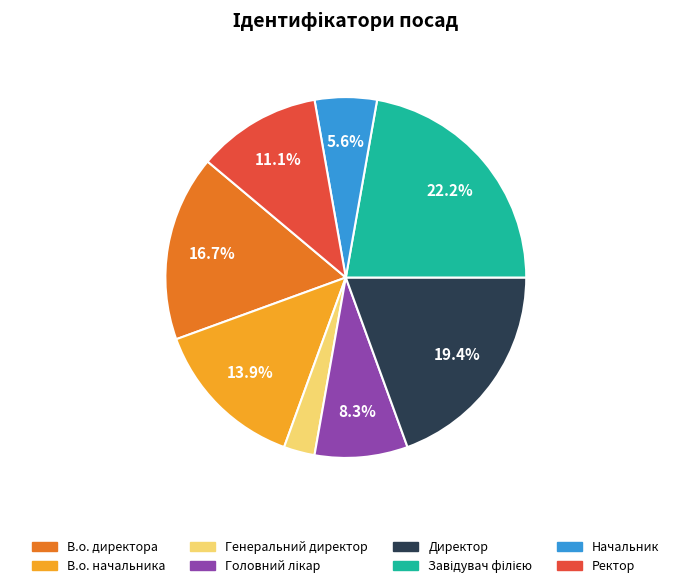

Does Начальник represent more than half of the total?

No